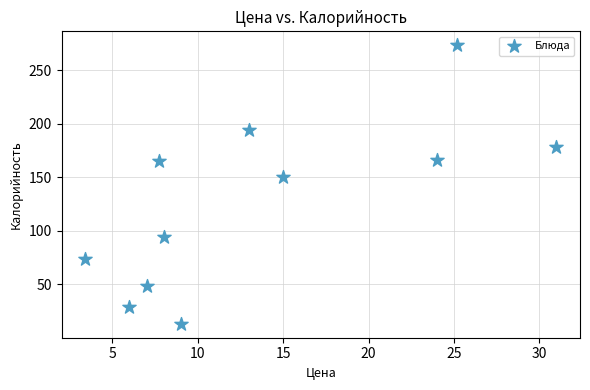

What is the range of Y values (max minus min)?

260.0